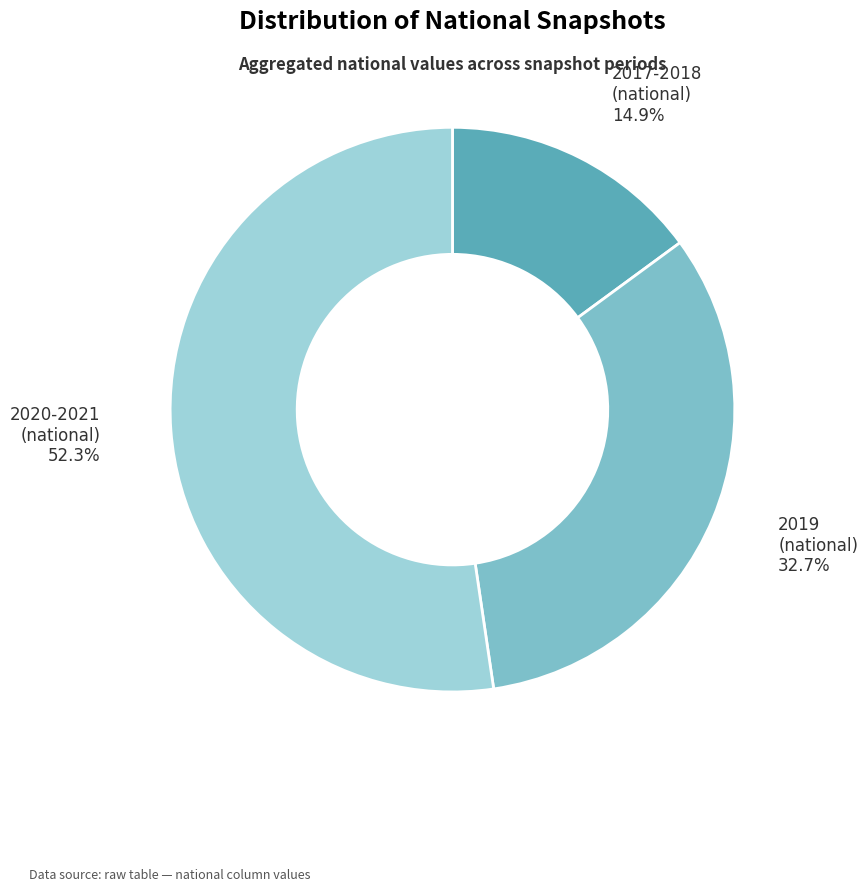

Is it true that 2017-2018 is 20% of the pie?

False